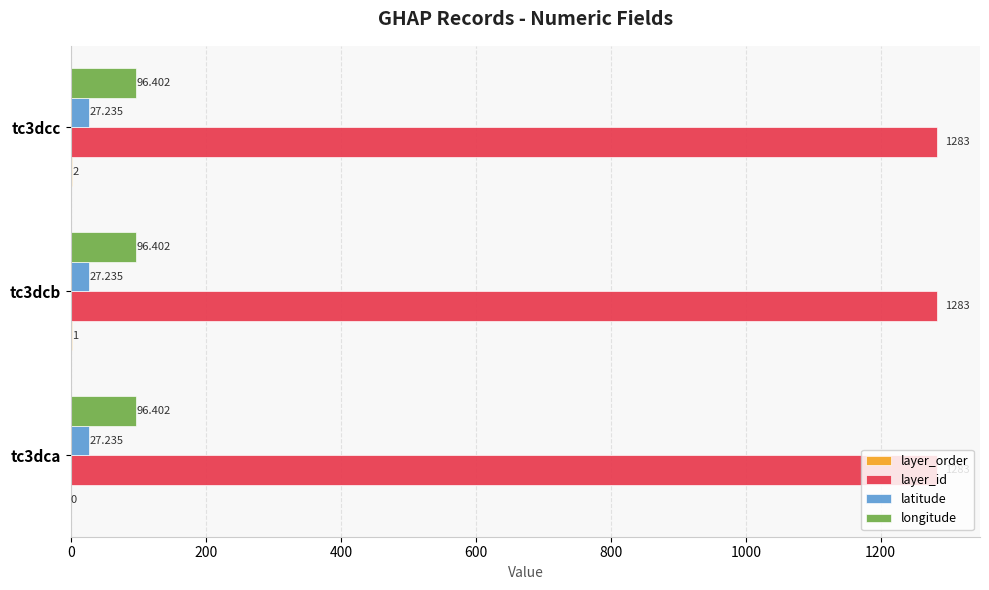

Which series has the largest total across all categories?

layer_id